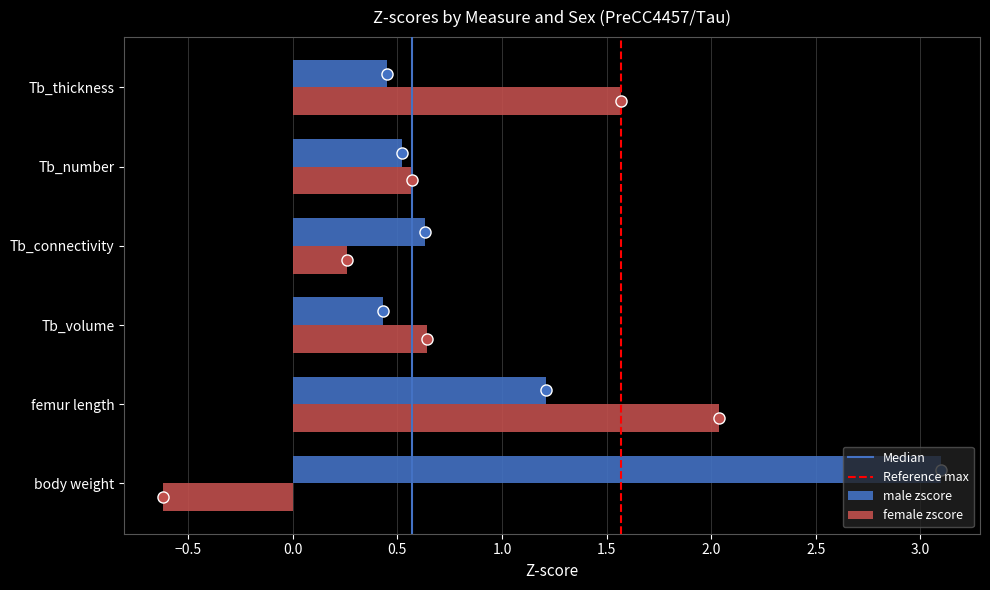

Is the value of female zscore at femur length greater than the value of male zscore at Tb_volume?

Yes